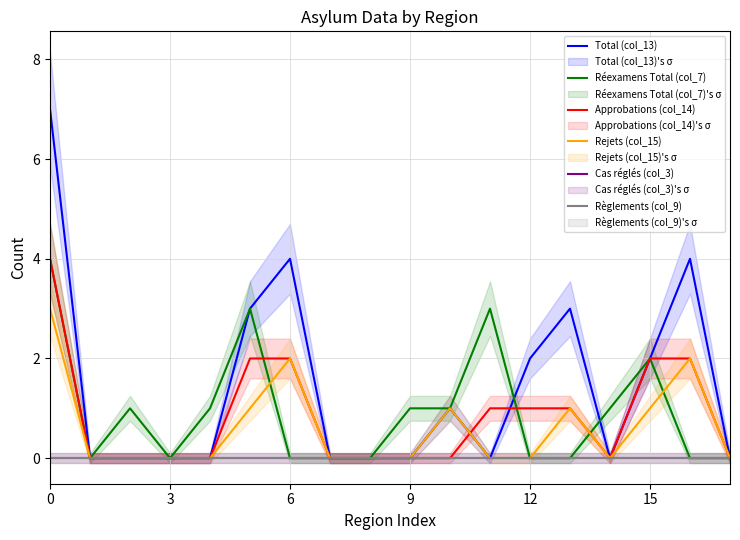

True or false: Cas réglés (col_3) and Total (col_13) cross at least once.

False